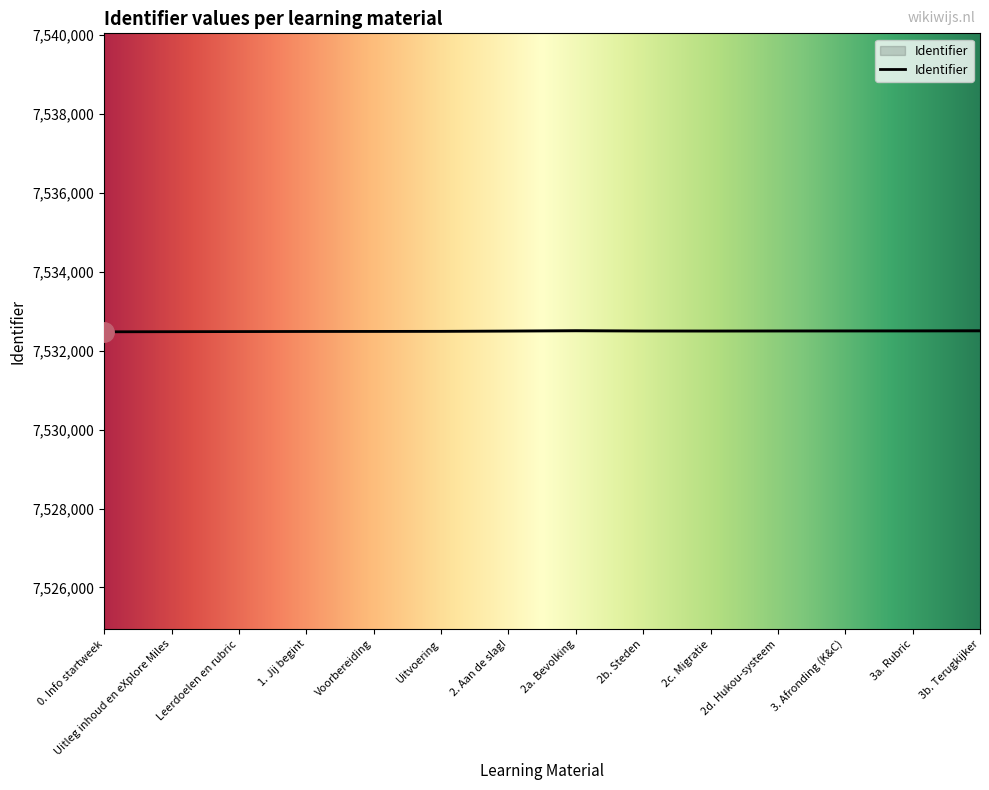

Is it true that the value at 1. Jij begint is 4714925?

False